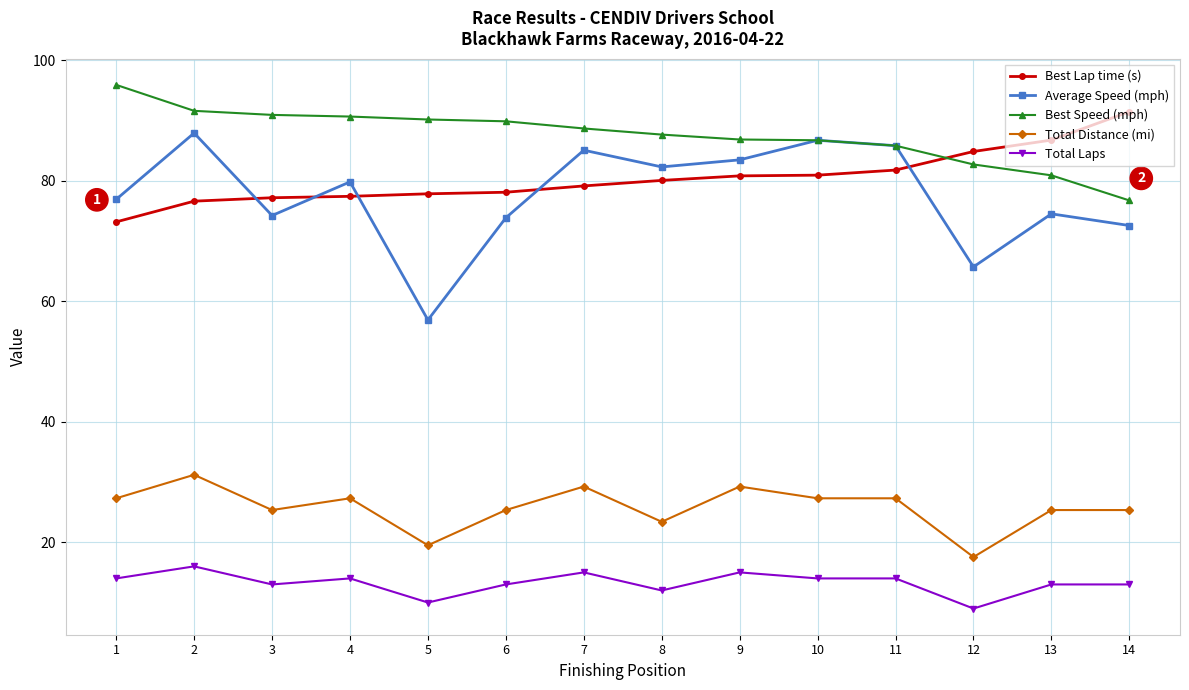

Which series has the widest spread of values?

Average Speed (mph)